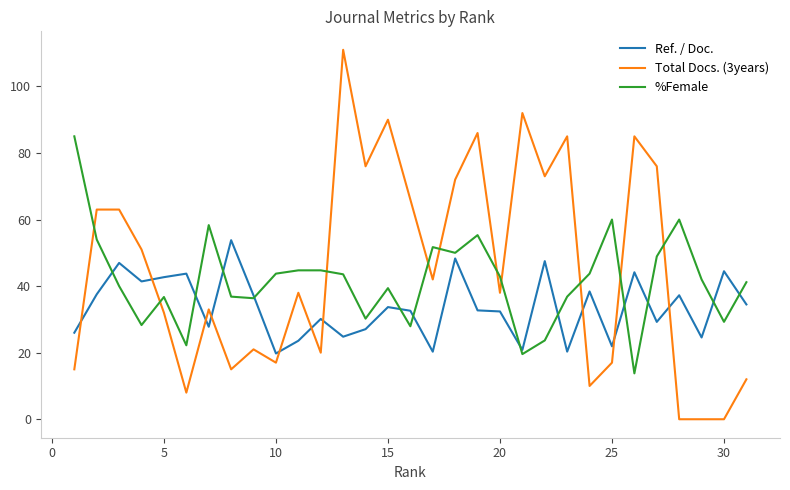

Which series has the largest range (max minus min)?

Total Docs. (3years)